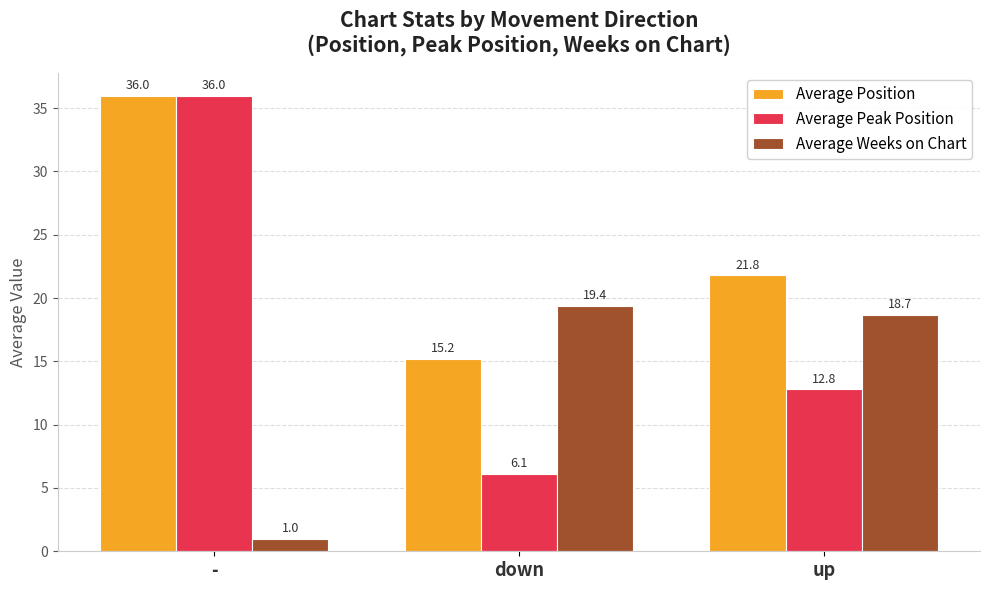

What is the minimum value for Average Weeks on Chart?

1.0